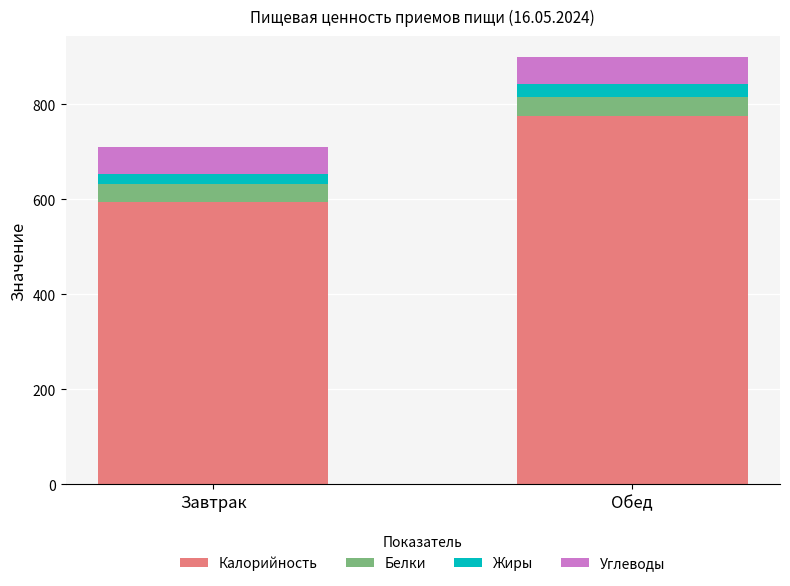

Are the bars horizontal?

No